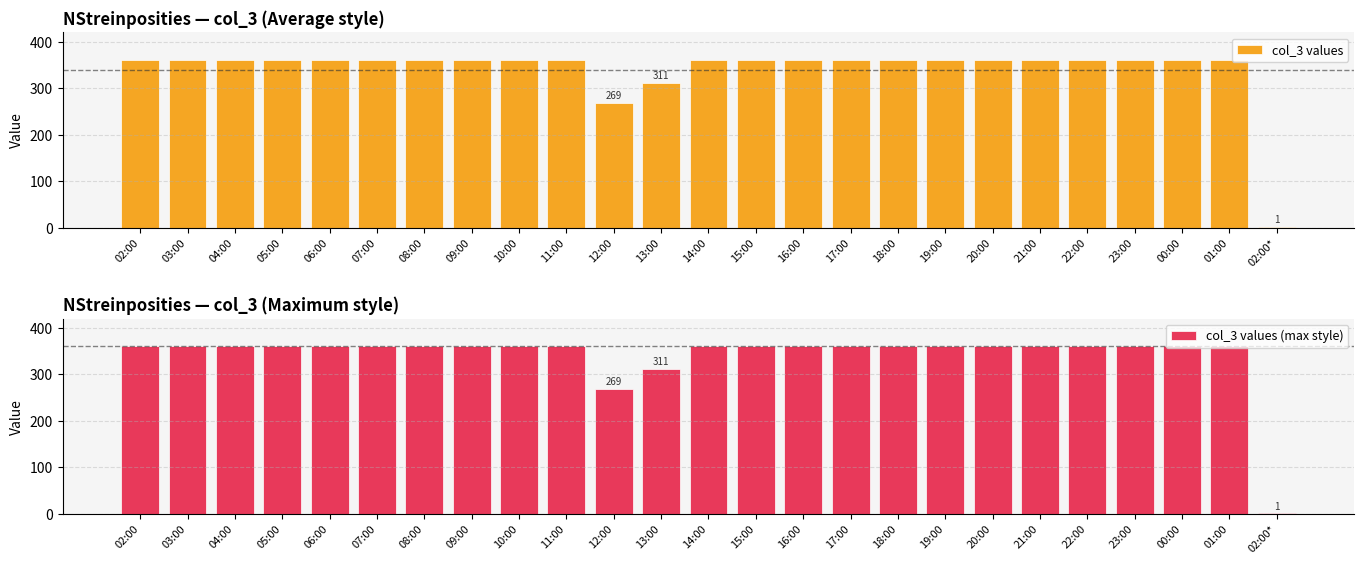

What is the total value across all series at 02:00*?

2